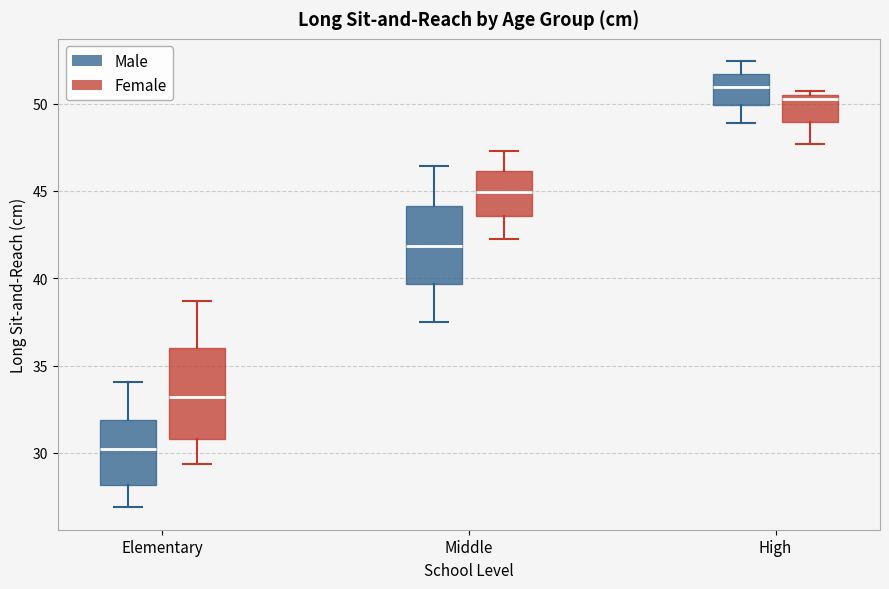

Where is the upper edge of the box for Elementary (Male) on the y-axis? The values are not printed on the chart, so give them approximately, as read against the axis.

32.0